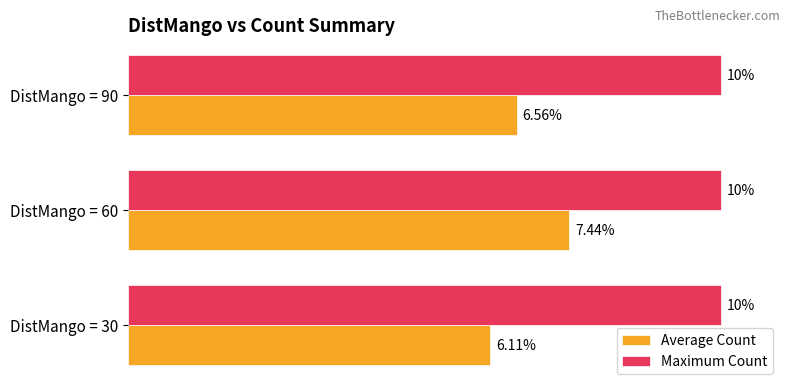

Between DistMango = 30 and DistMango = 90, which series saw the biggest shift?

Average Count